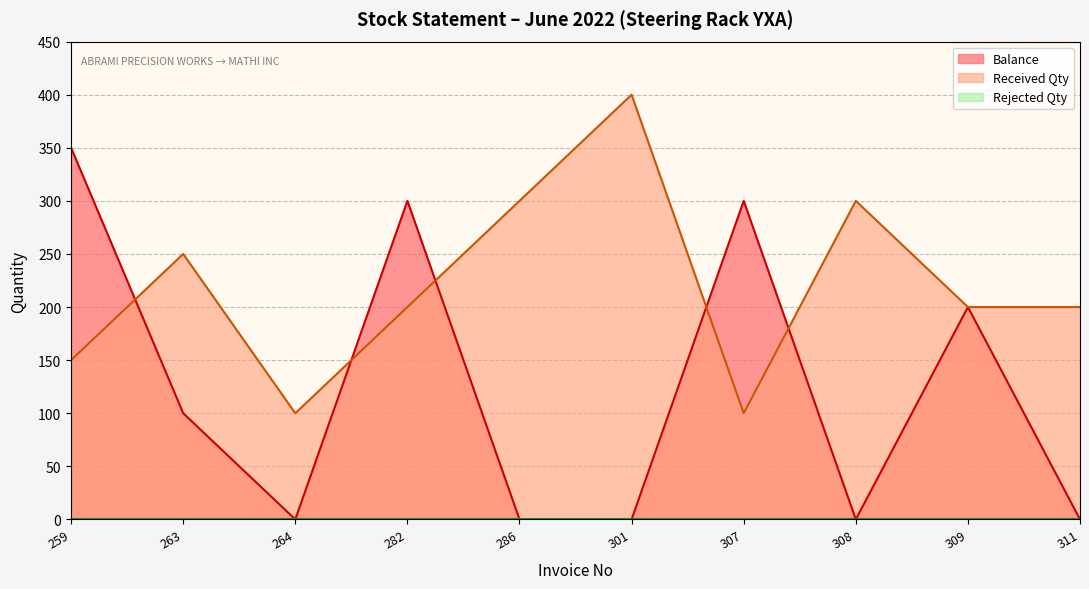

True or false: Received Qty and Rejected Qty intersect in this chart.

False